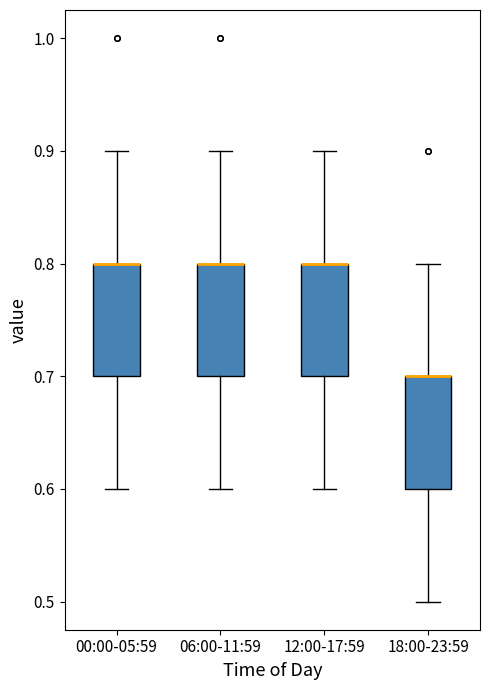

Reading left to right, read every box against the y-axis: the position of its median line, the range the box covers, and the ends of its whiskers. The values are not printed on the chart, so give them approximately, as read against the axis.

00:00-05:59: median 0.8 (drawn on the box's upper edge), box 0.7 to 0.8, whiskers 0.6 to 0.9
06:00-11:59: median 0.8 (drawn on the box's upper edge), box 0.7 to 0.8, whiskers 0.6 to 0.9
12:00-17:59: median 0.8 (drawn on the box's upper edge), box 0.7 to 0.8, whiskers 0.6 to 0.9
18:00-23:59: median 0.7 (drawn on the box's upper edge), box 0.6 to 0.7, whiskers 0.5 to 0.8